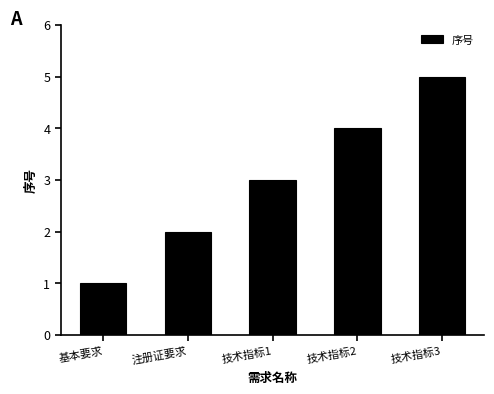

What is the label of the 3rd bar from the right?

技术指标1